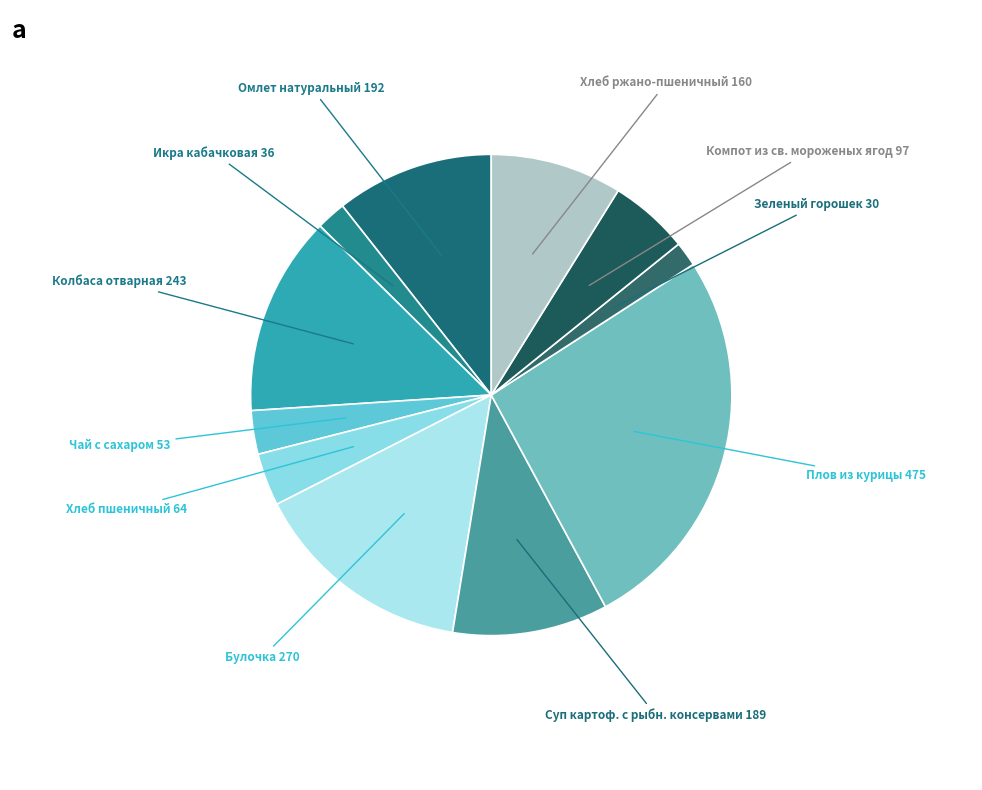

Rank the categories by value from highest to lowest.

Плов из курицы, Булочка, Колбаса отварная, Омлет натуральный, Суп картоф. с рыбн. консервами, Хлеб ржано-пшеничный, Компот из св. мороженых ягод, Хлеб пшеничный, Чай с сахаром, Икра кабачковая, Зеленый горошек